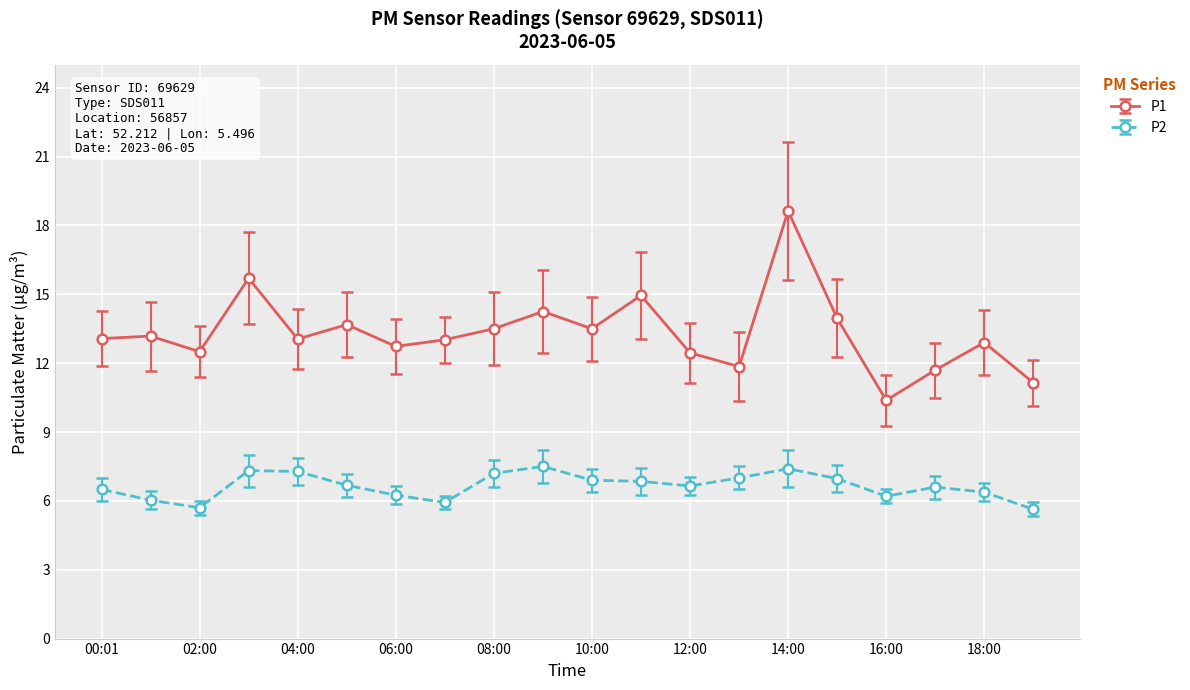

List the series in order of their overall mean, highest first.

P1, P2